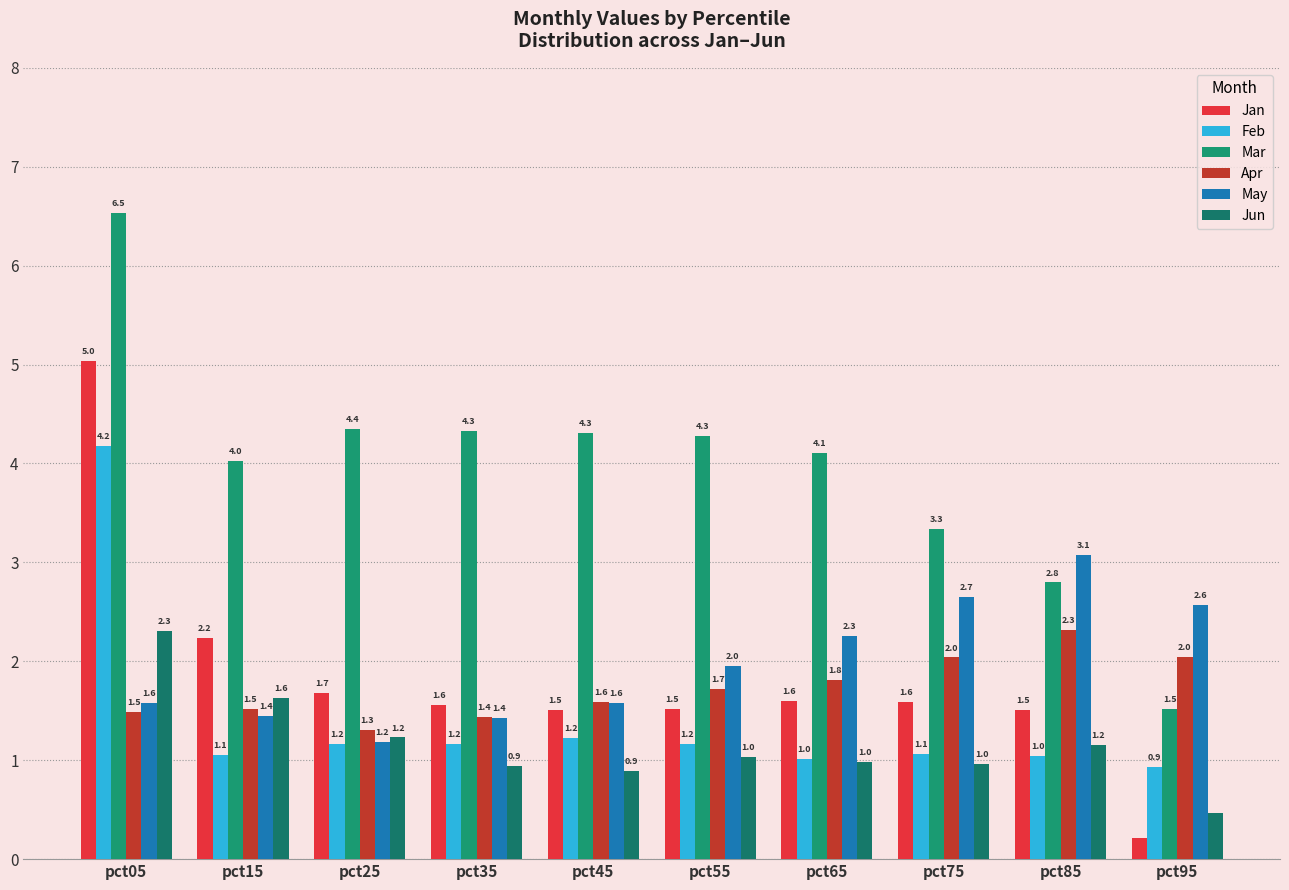

At which category is the sum across all series the highest?

pct05